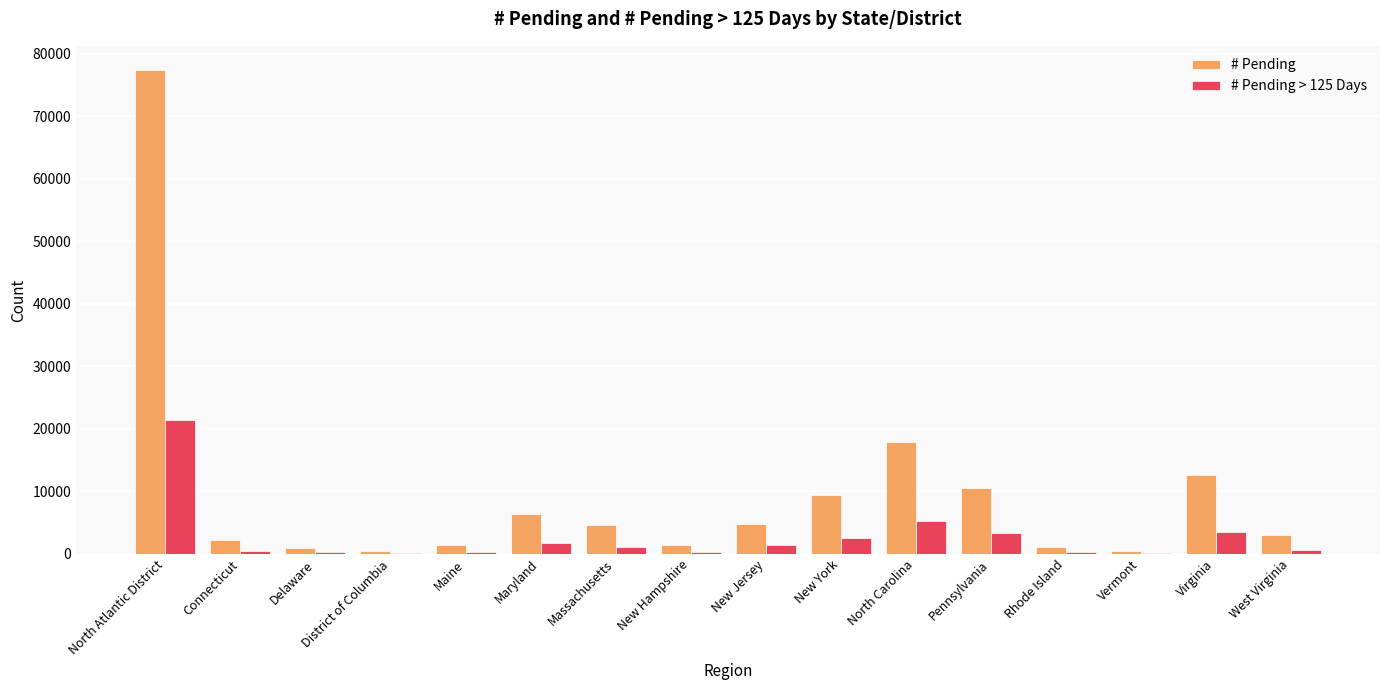

Is the value of # Pending > 125 Days at Pennsylvania greater than the value of # Pending at Virginia?

No